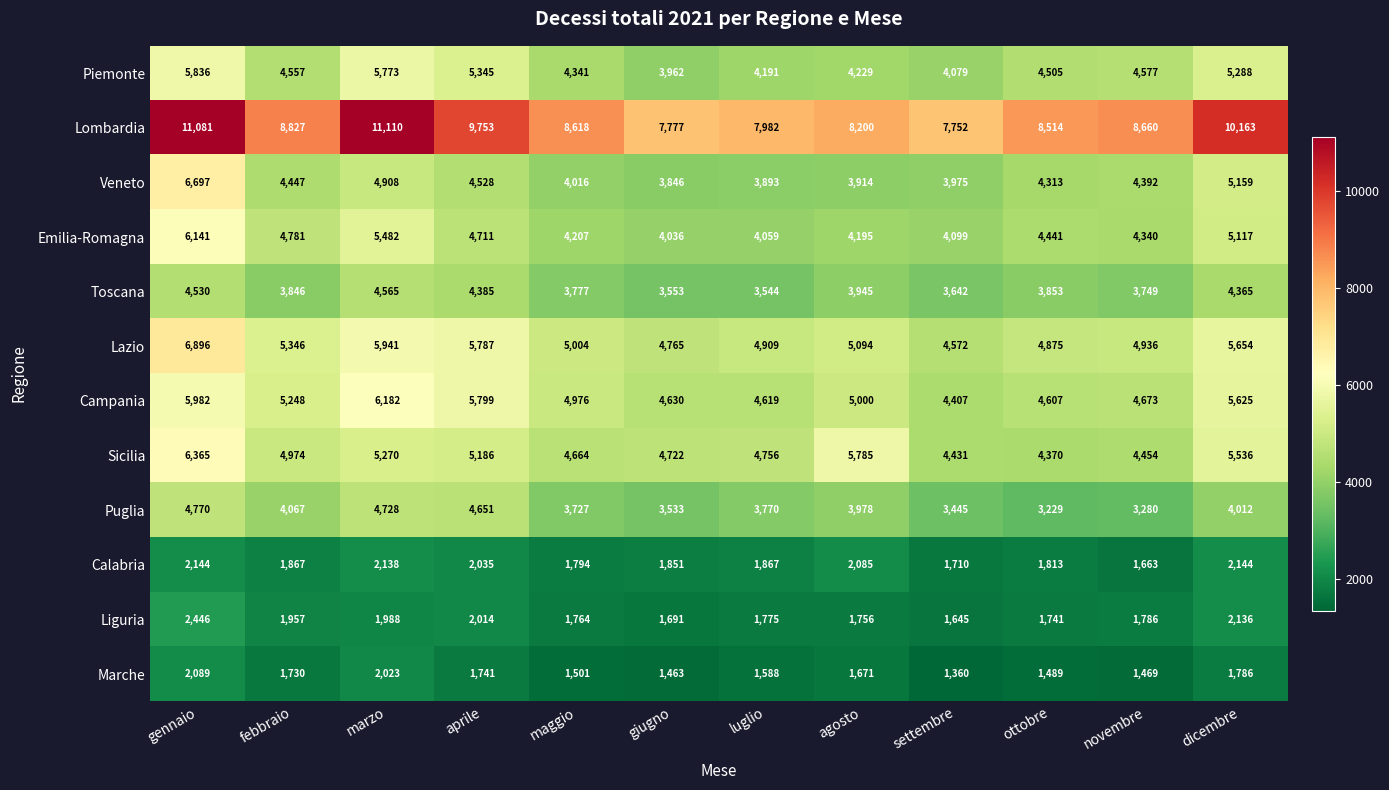

Which series has the widest spread of values?

Lombardia